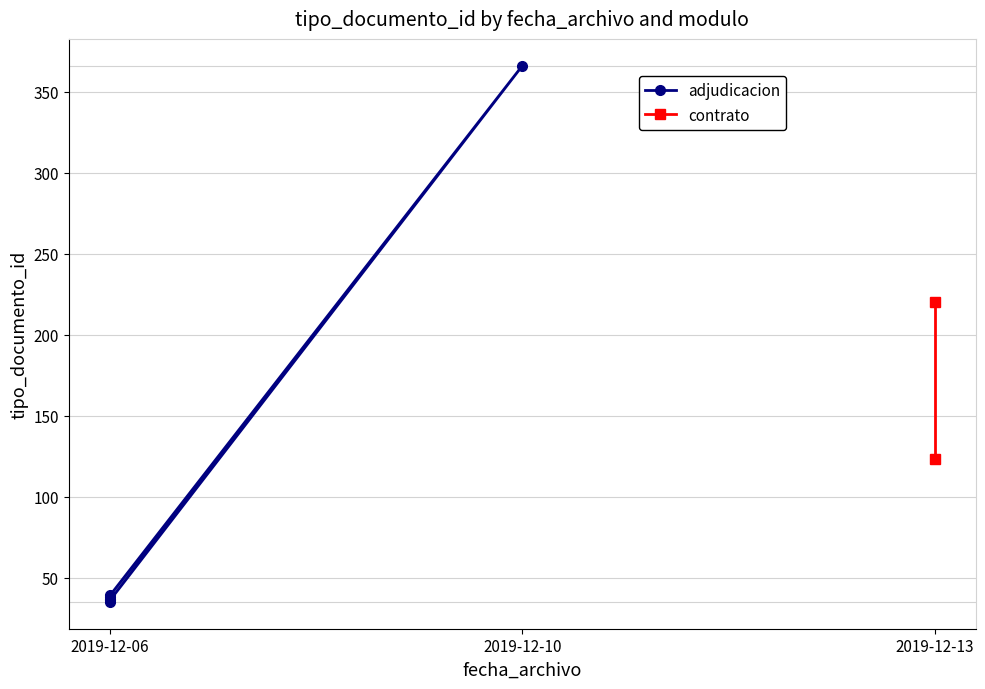

Is it true that the value at 2019-12-10 is 255?

False